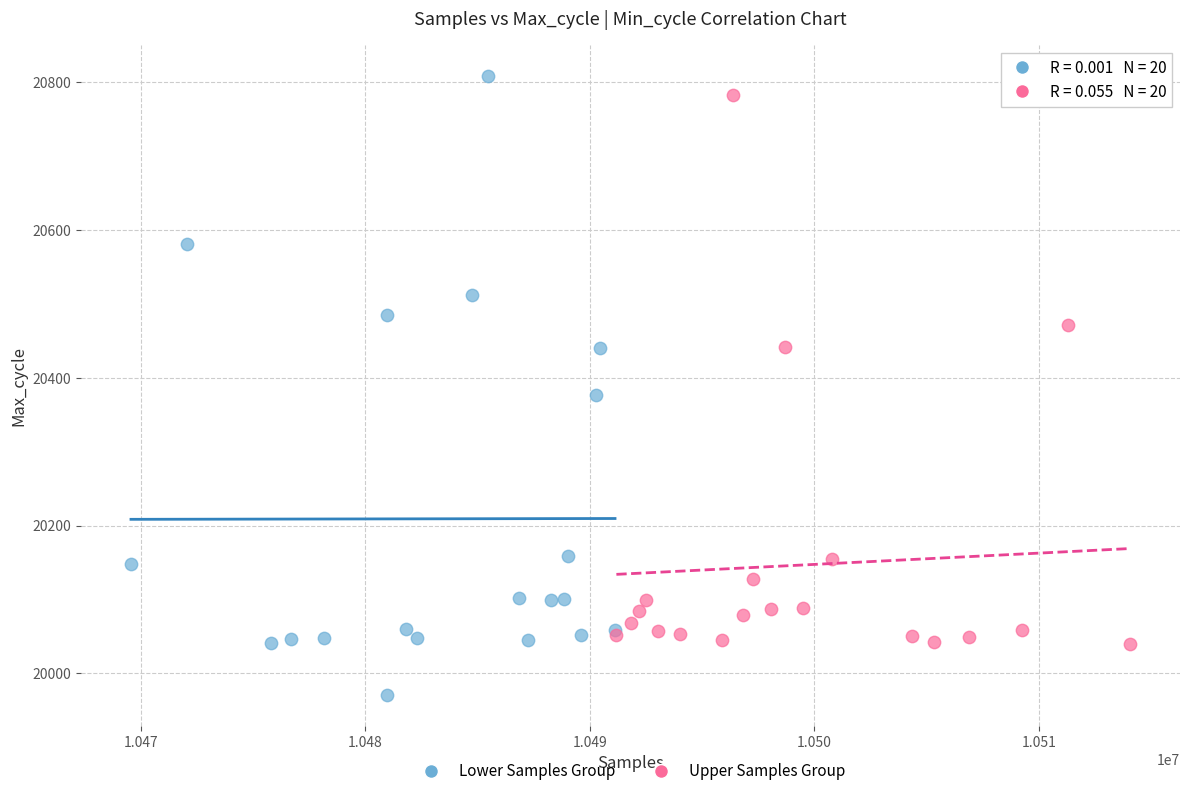

Which series has the largest Y range (max minus min)?

Lower Samples Group